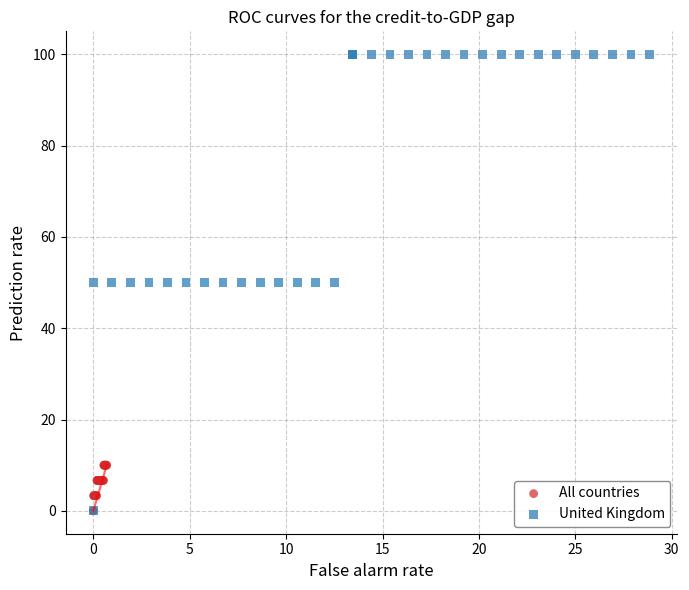

Which series has the largest Y range (max minus min)?

United Kingdom